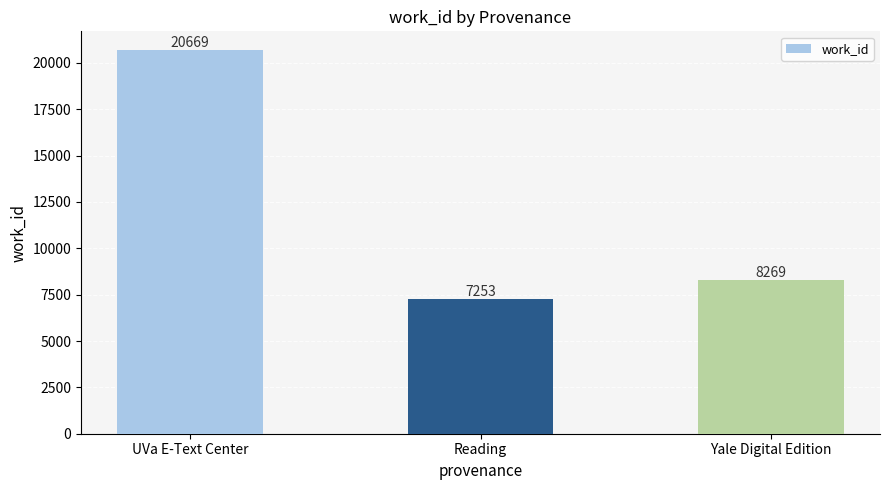

Reading right to left, what are all the values shown in this chart?

8269	7253	20669